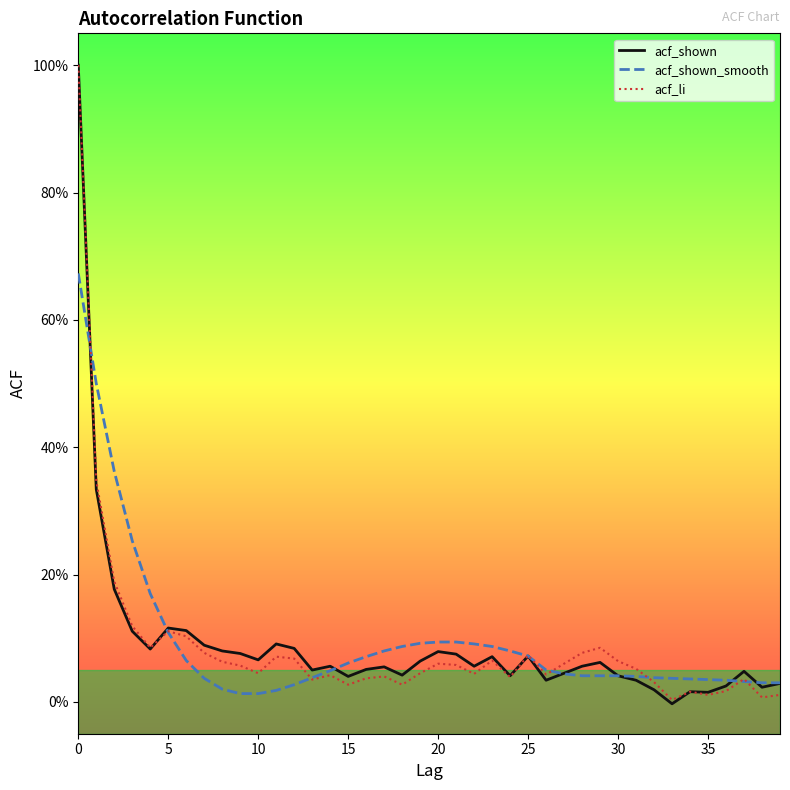

What is the label of the 25th point from the right?

15